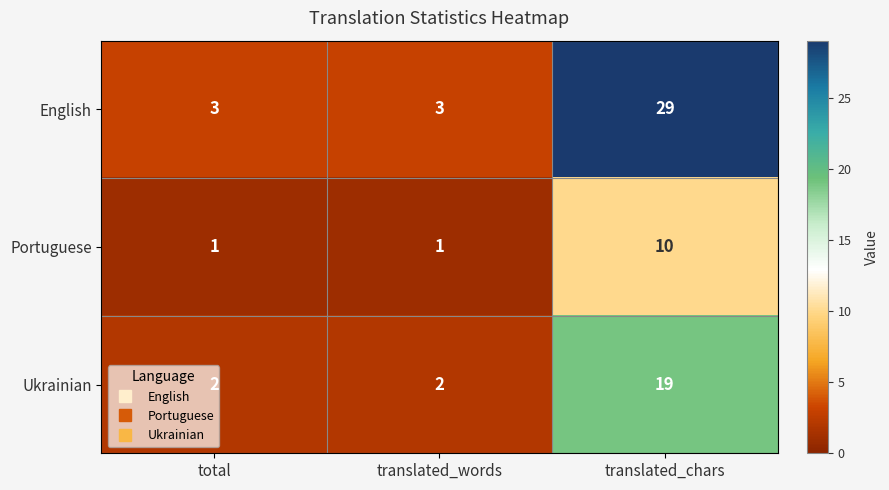

Rank the series by their maximum value, from highest to lowest.

English, Ukrainian, Portuguese